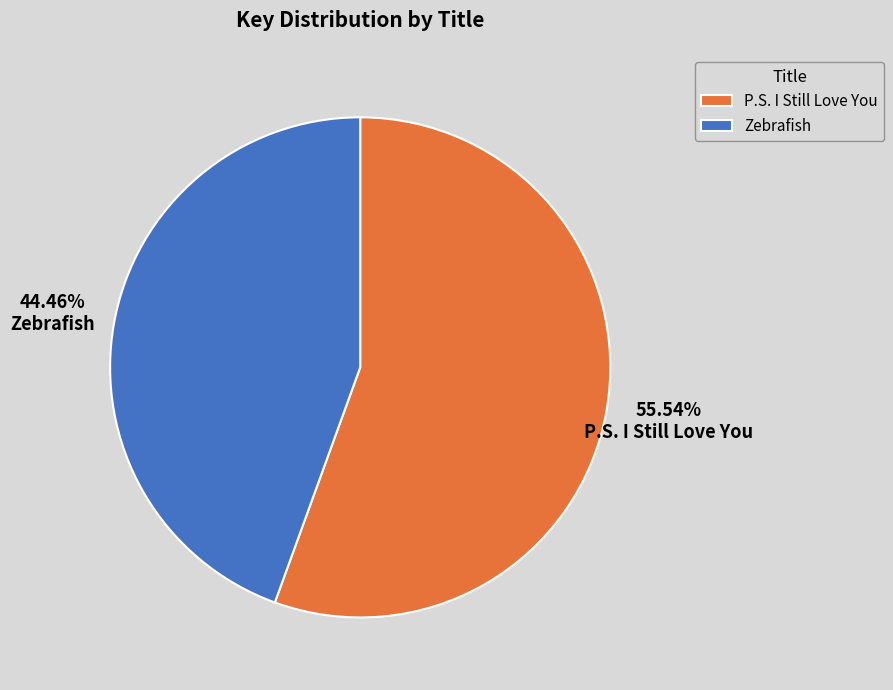

Is there any slice that represents more than half of the pie?

Yes